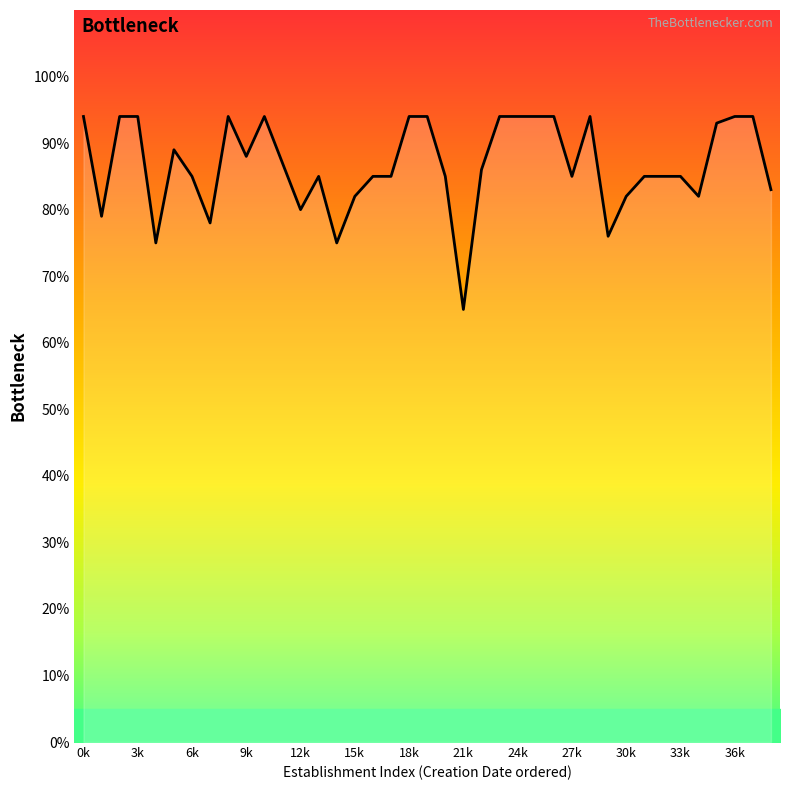

How many interior local valleys (lower than both neighbors) does the data have?

10